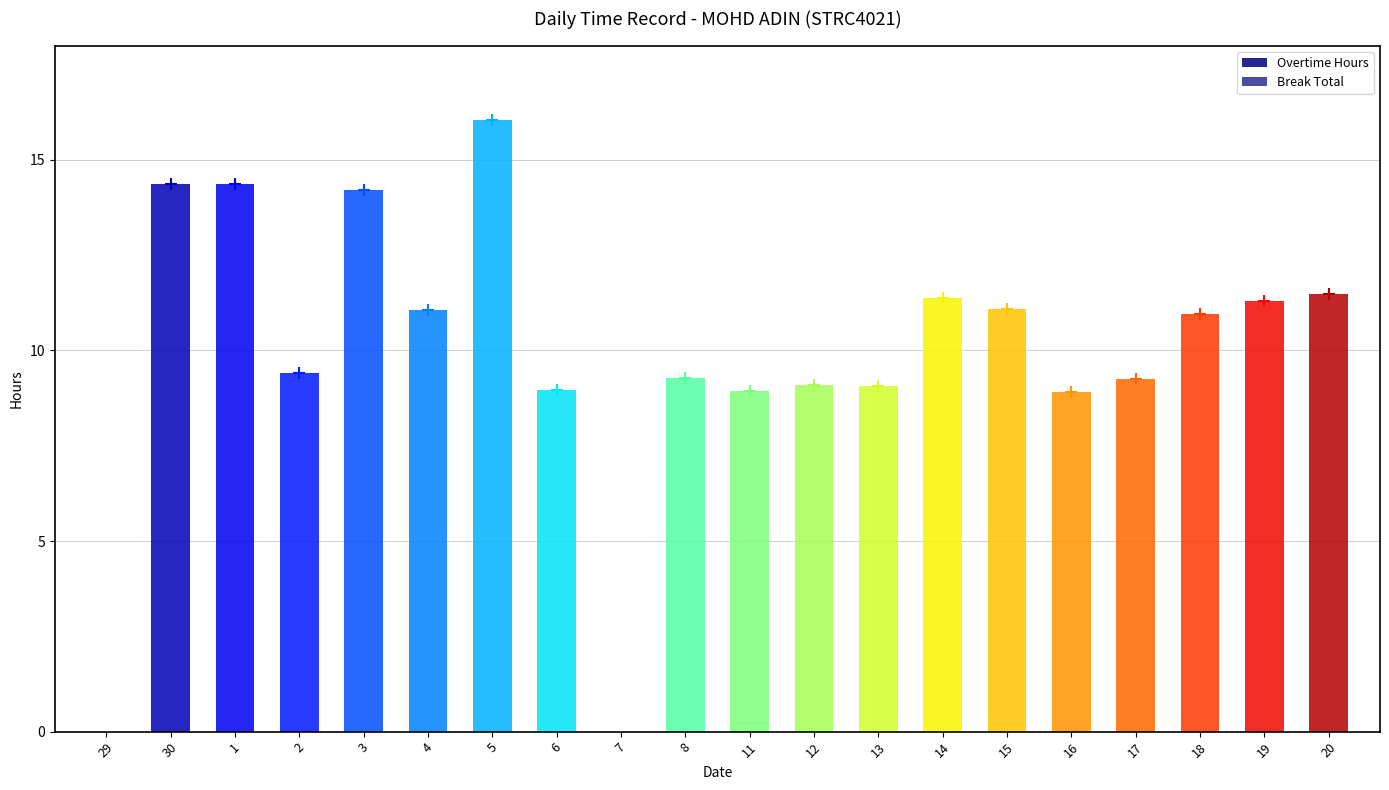

Reading left to right, list all the values displayed in this chart.

Overtime Hours: 29=0.0	30=14.4	1=14.4	2=9.4	3=14.2	4=11.1	5=16.0	6=9.0	7=0.0	8=9.3	11=8.9	12=9.1	13=9.1	14=11.4	15=11.1	16=8.9	17=9.2	18=10.9	19=11.3	20=11.5
Break Total: 29=0.0	30=0.0	1=0.0	2=0.0	3=0.0	4=0.0	5=0.0	6=0.0	7=0.0	8=0.0	11=0.0	12=0.0	13=0.0	14=0.0	15=0.0	16=0.0	17=0.0	18=0.0	19=0.0	20=0.0